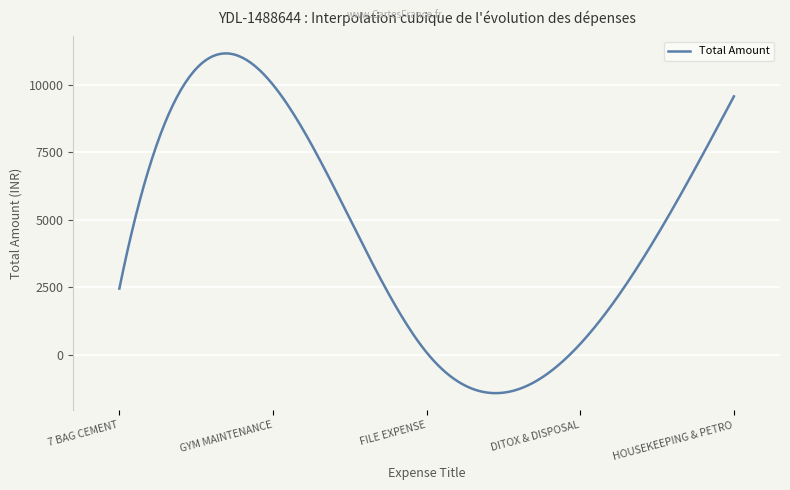

What is the smallest value displayed?

-1425.2